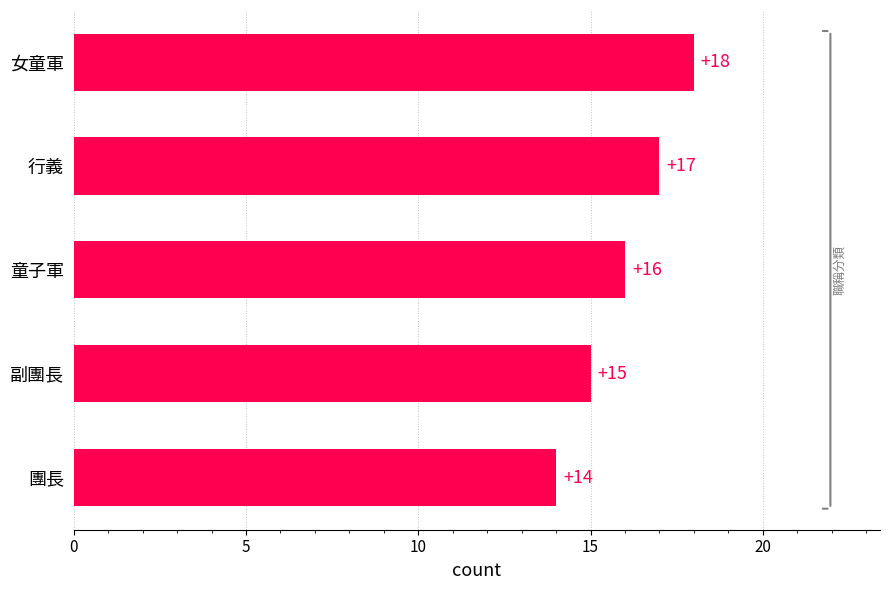

What is the average value?

16